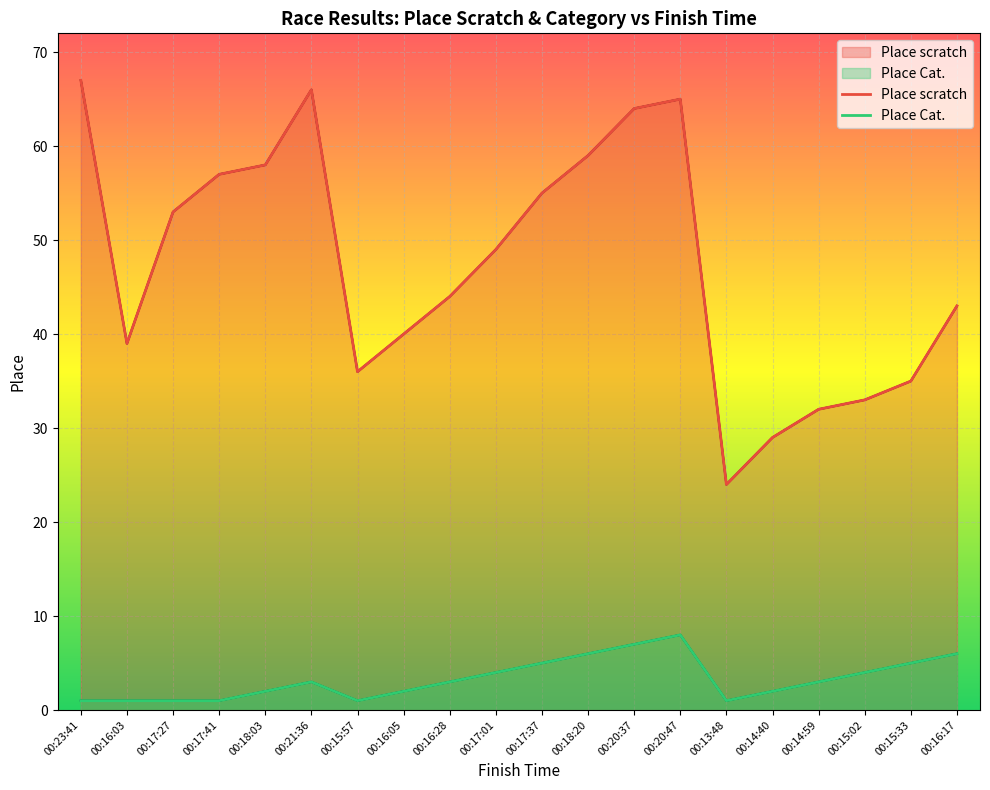

How many interior local peaks does the Place Cat. series have?

2